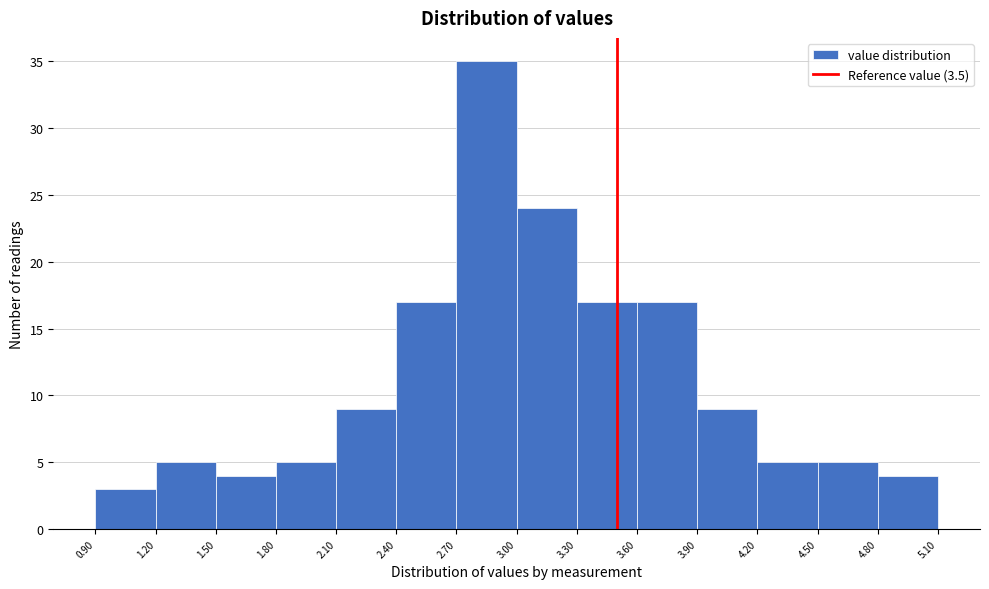

Reading left to right, list every bar in this chart as the range it spans on the x-axis followed by its height. The values are not printed on the chart, so give them approximately, as read against the axis.

0.90 to 1.20: 3
1.20 to 1.50: 5
1.50 to 1.80: 4
1.80 to 2.10: 5
2.10 to 2.40: 9
2.40 to 2.70: 17
2.70 to 3.00: 35
3.00 to 3.30: 24
3.30 to 3.60: 17
3.60 to 3.90: 17
3.90 to 4.20: 9
4.20 to 4.50: 5
4.50 to 4.80: 5
4.80 to 5.10: 4